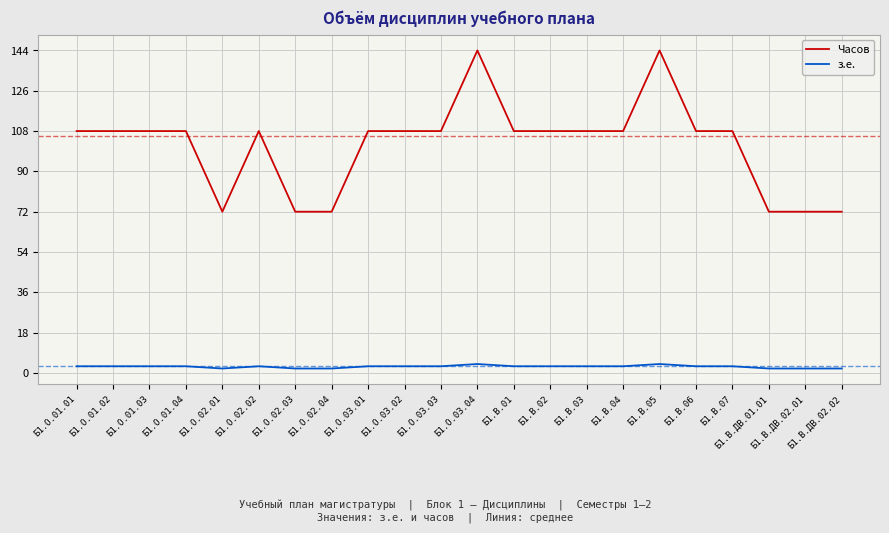

True or false: з.е. and Часов intersect in this chart.

False